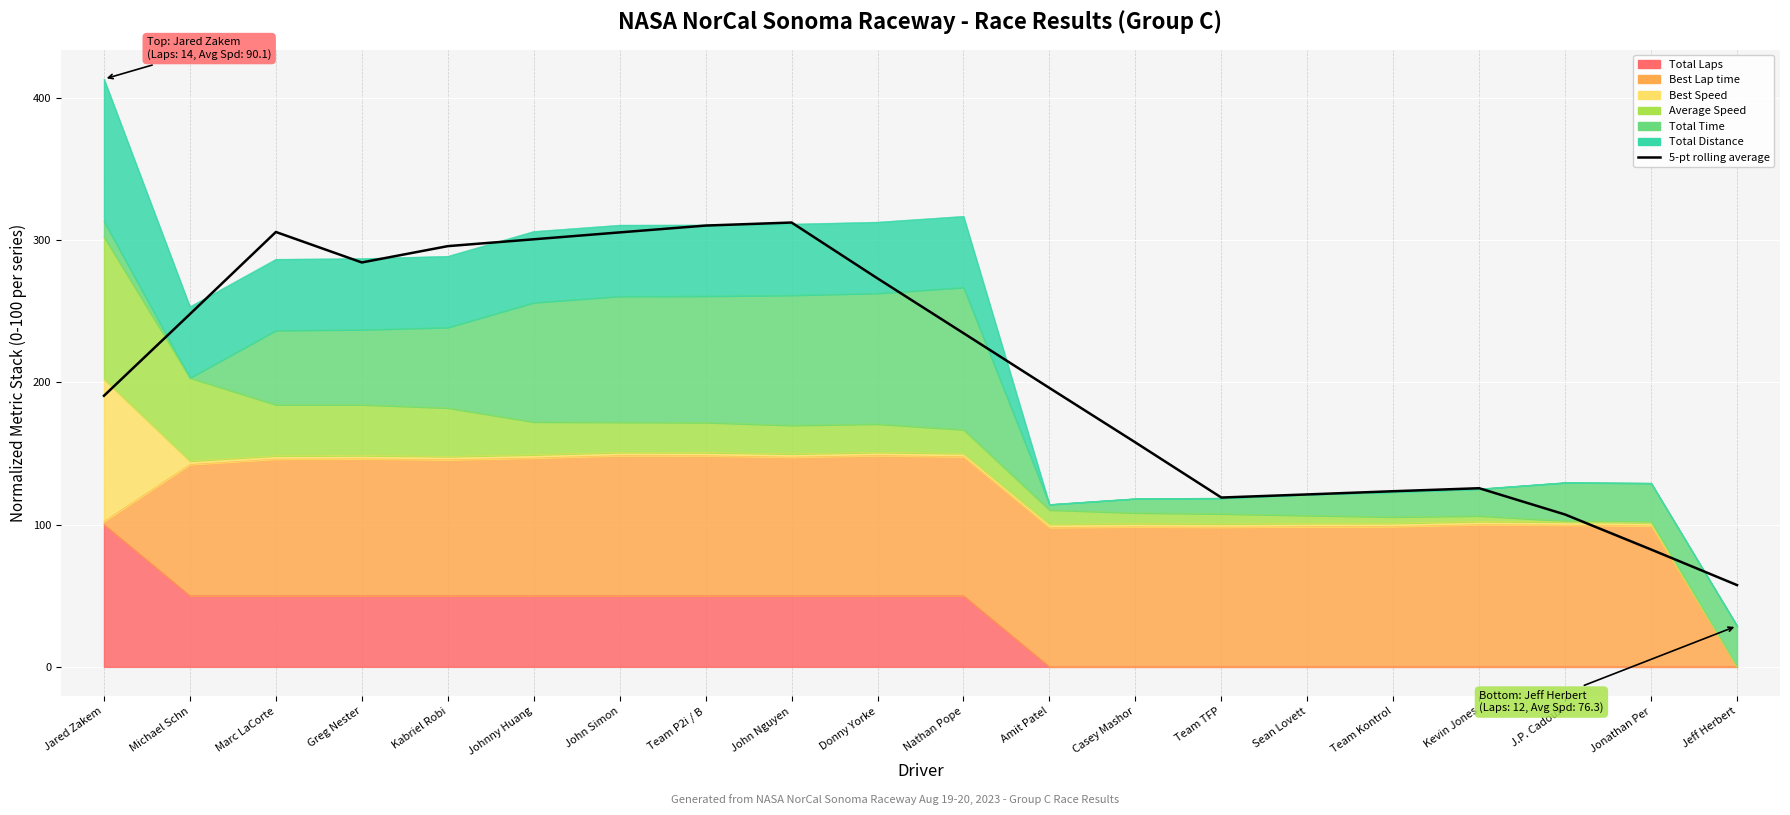

How many values are below 234?

10